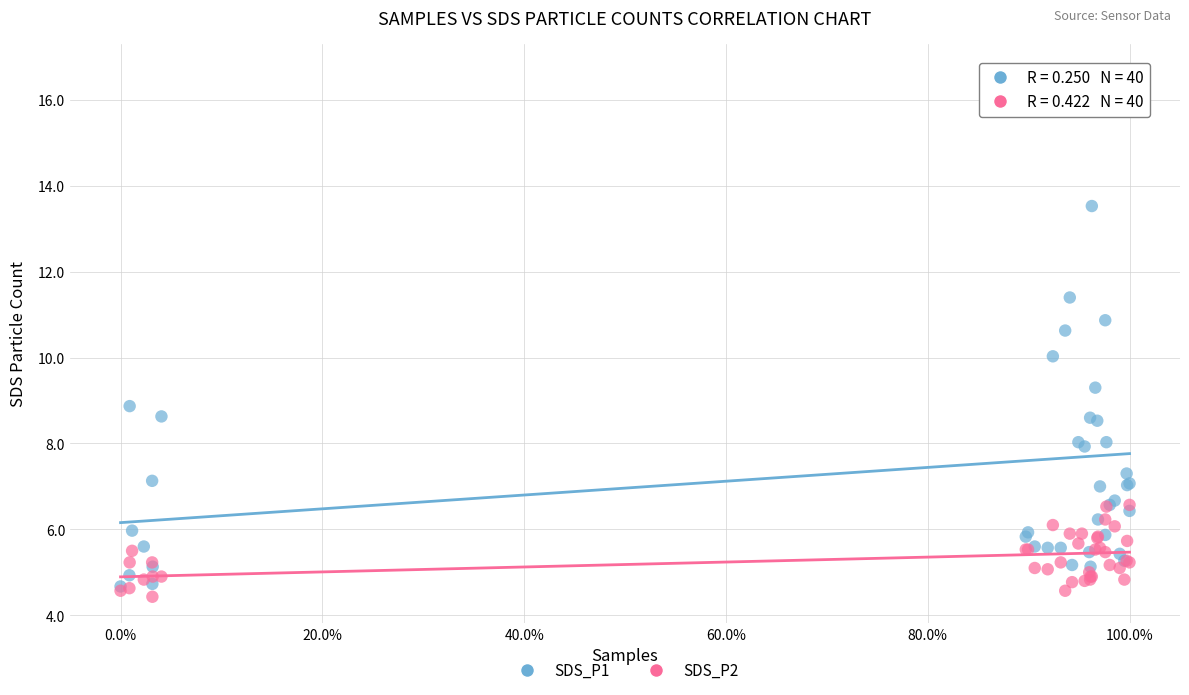

What are all the series names shown in the legend?

SDS_P1, SDS_P2